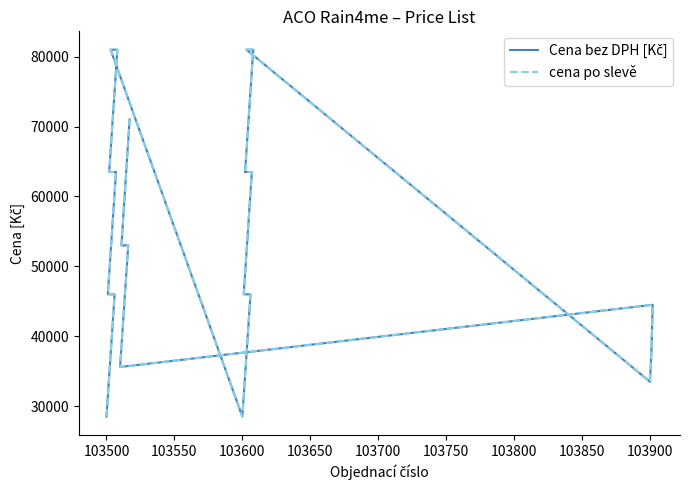

What is the difference between the second highest and minimum values in the cena po slevě series?

52500